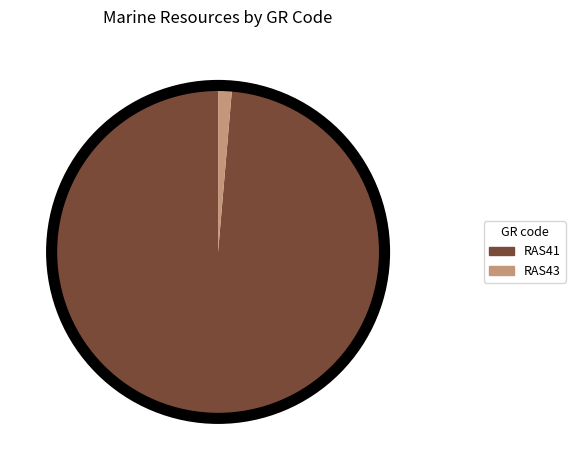

What is the ratio of the value at RAS41 to the value at RAS43?

72.7